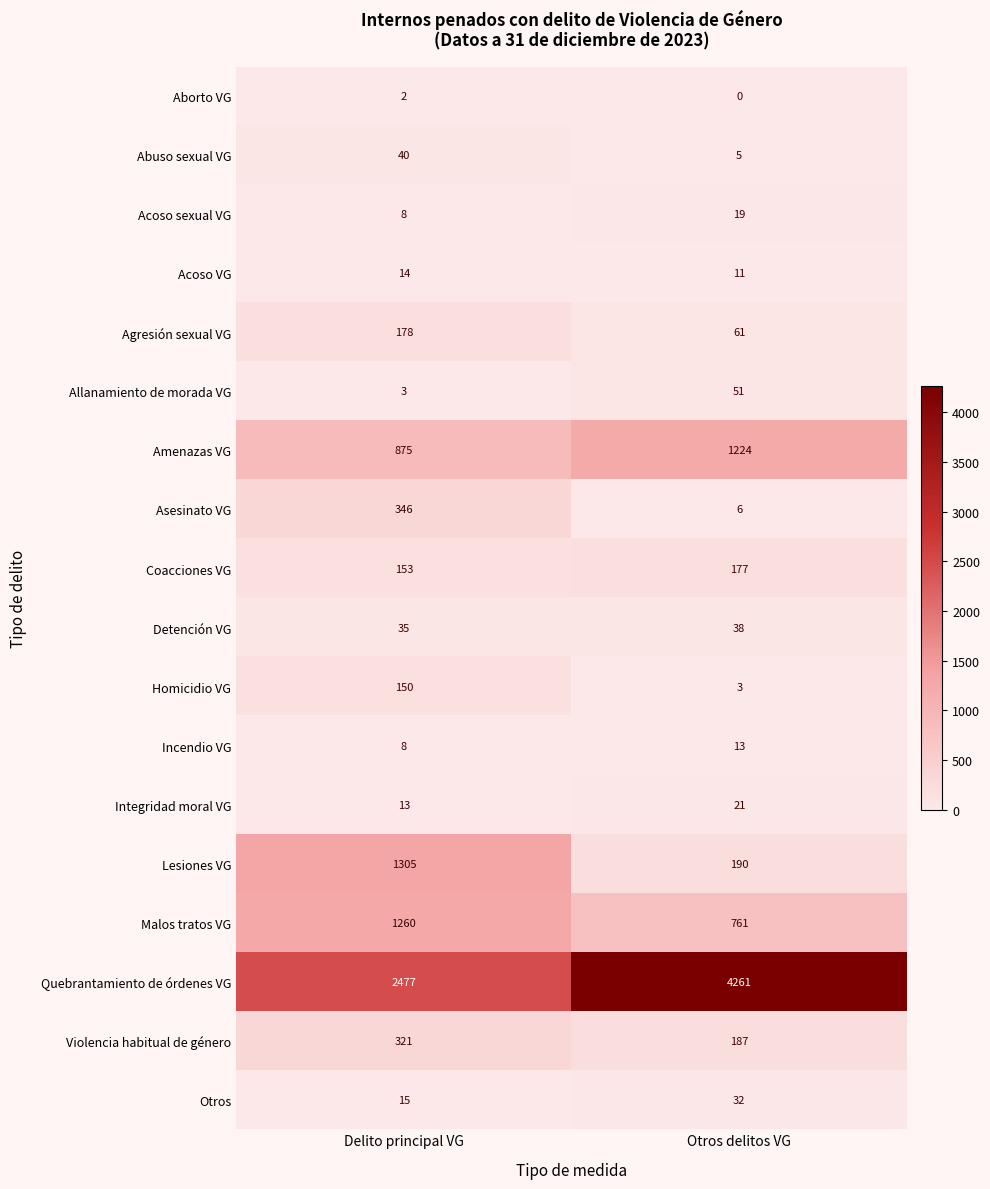

Which category has the lowest value across all series?

Otros delitos VG